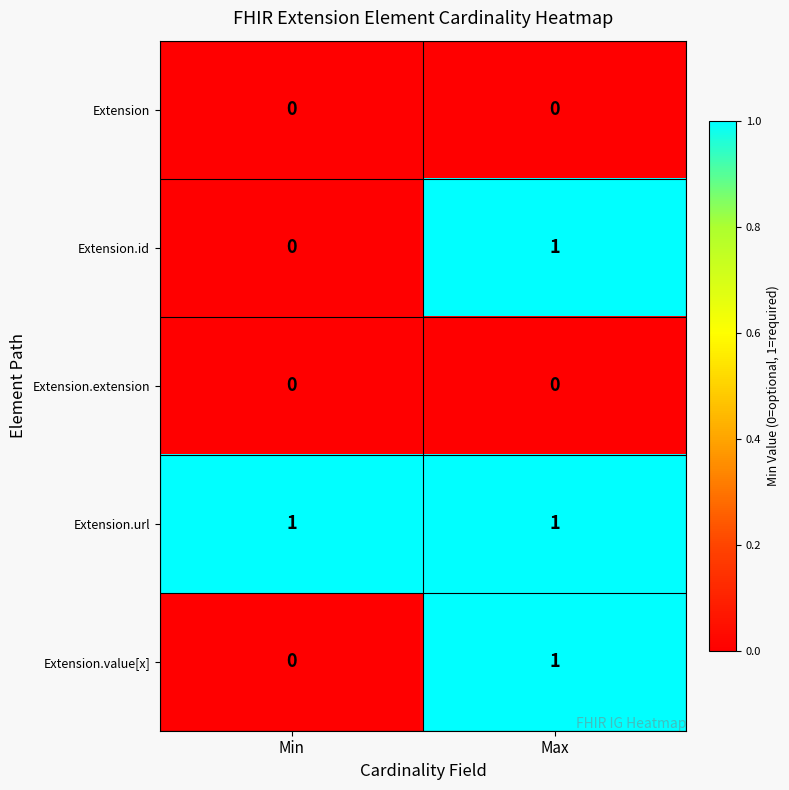

Is it true that Extension.url equals 1 at Max?

True